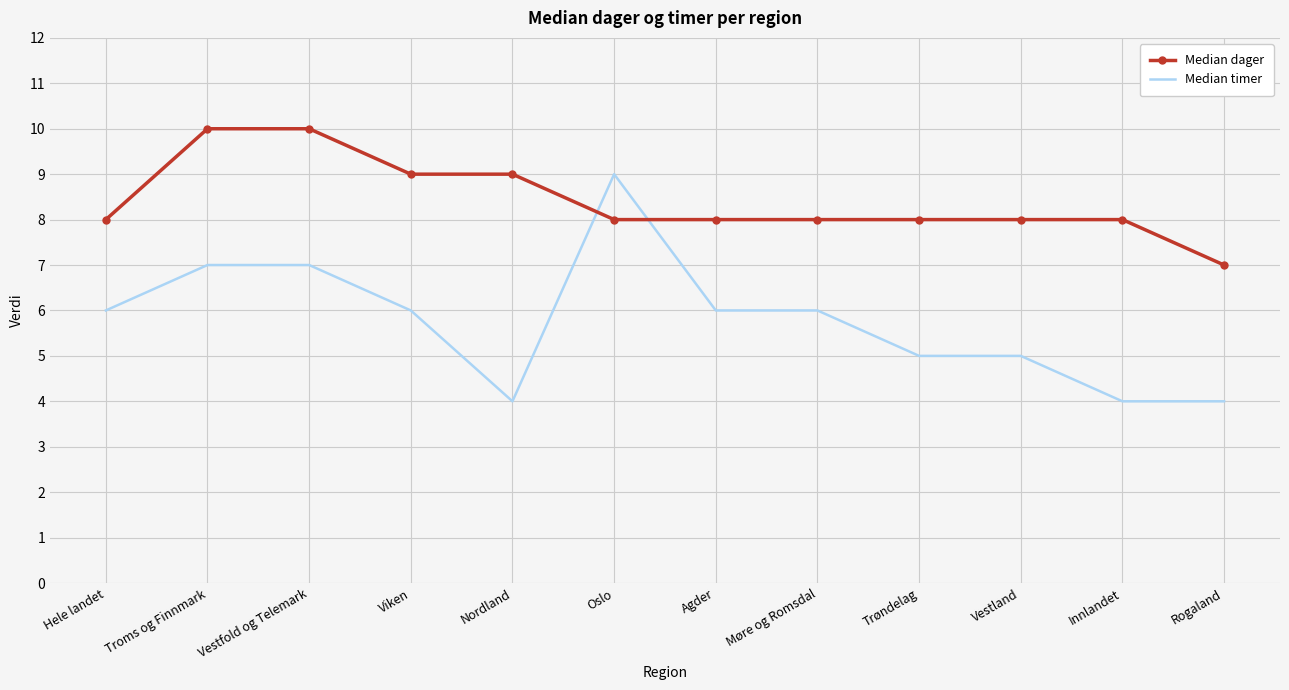

Which series has the largest range (max minus min)?

Median timer